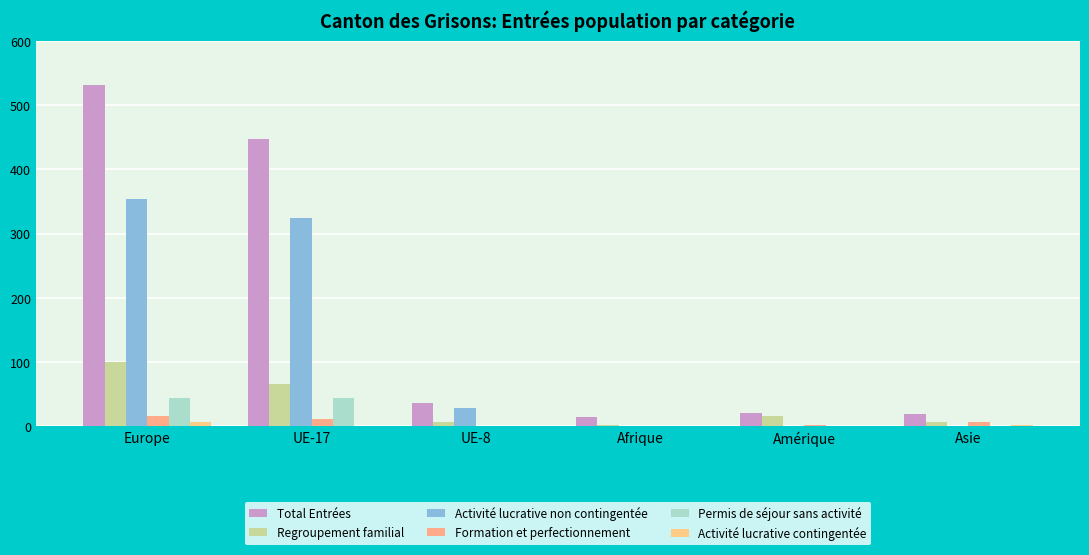

Between Asie and Amérique, which is larger?

Amérique